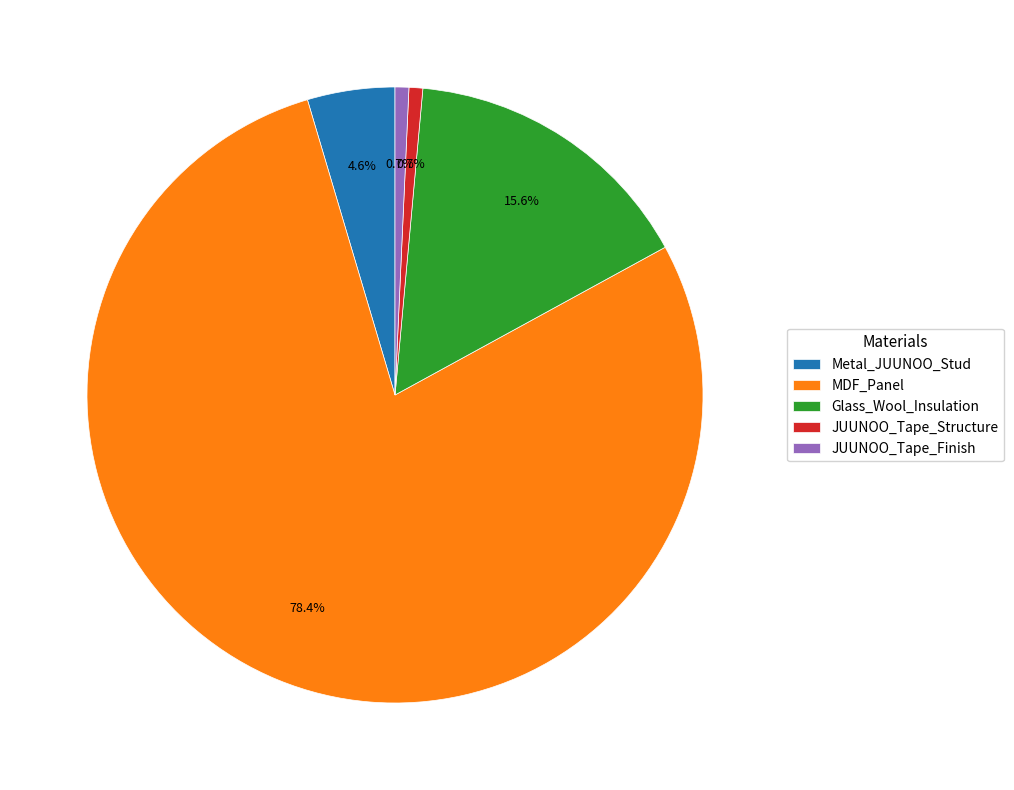

To the nearest percent, what is the difference between the MDF_Panel and Metal_JUUNOO_Stud slice percentages?

74%